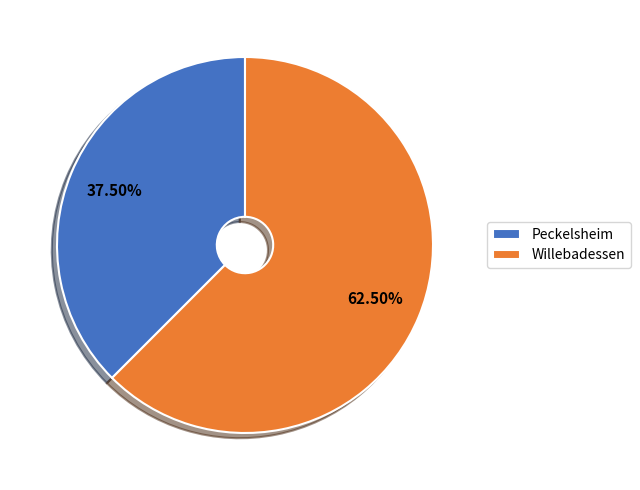

How many slices are in this pie chart?

2